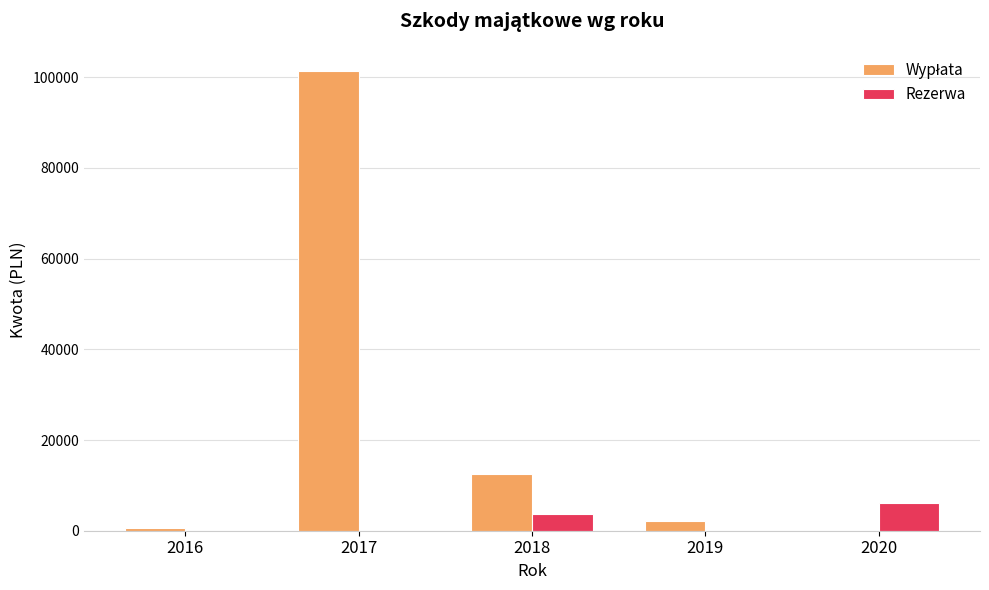

The value of Rezerwa at 2020 is 10315.8. True or false?

False